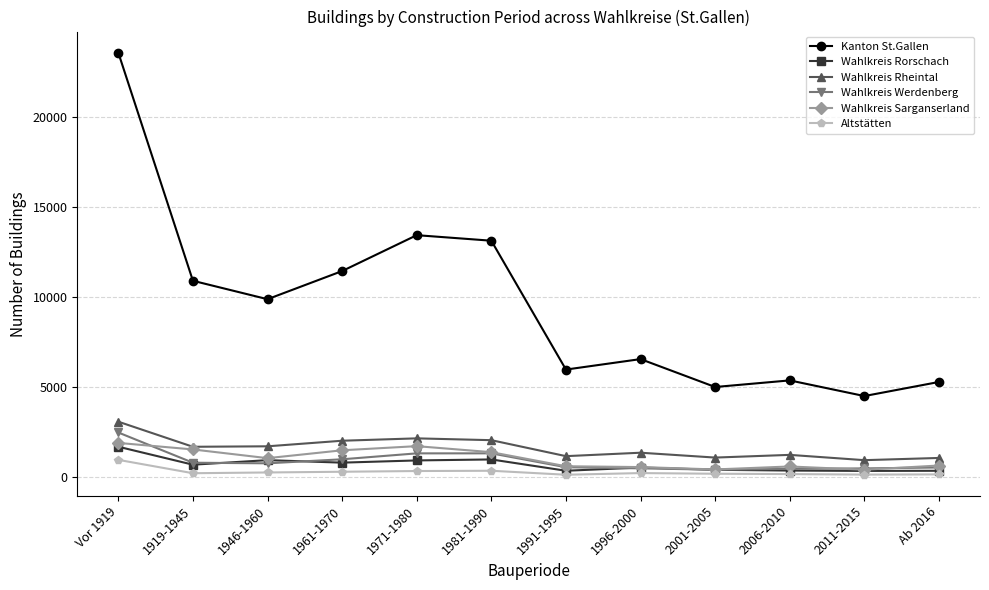

True or false: Wahlkreis Sarganserland has more than 0 interior local peaks.

True